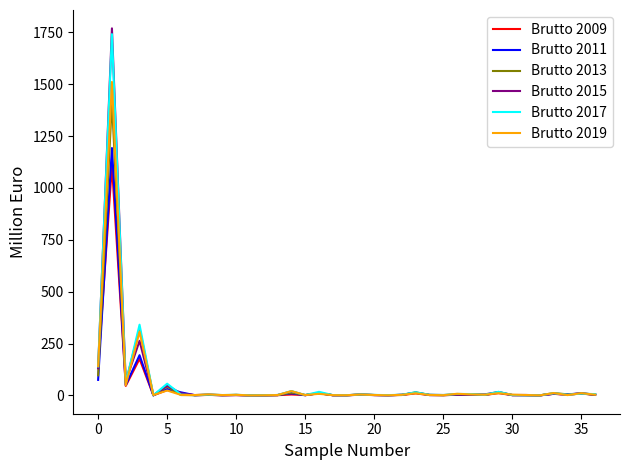

Which series has the largest range (max minus min)?

Brutto 2015